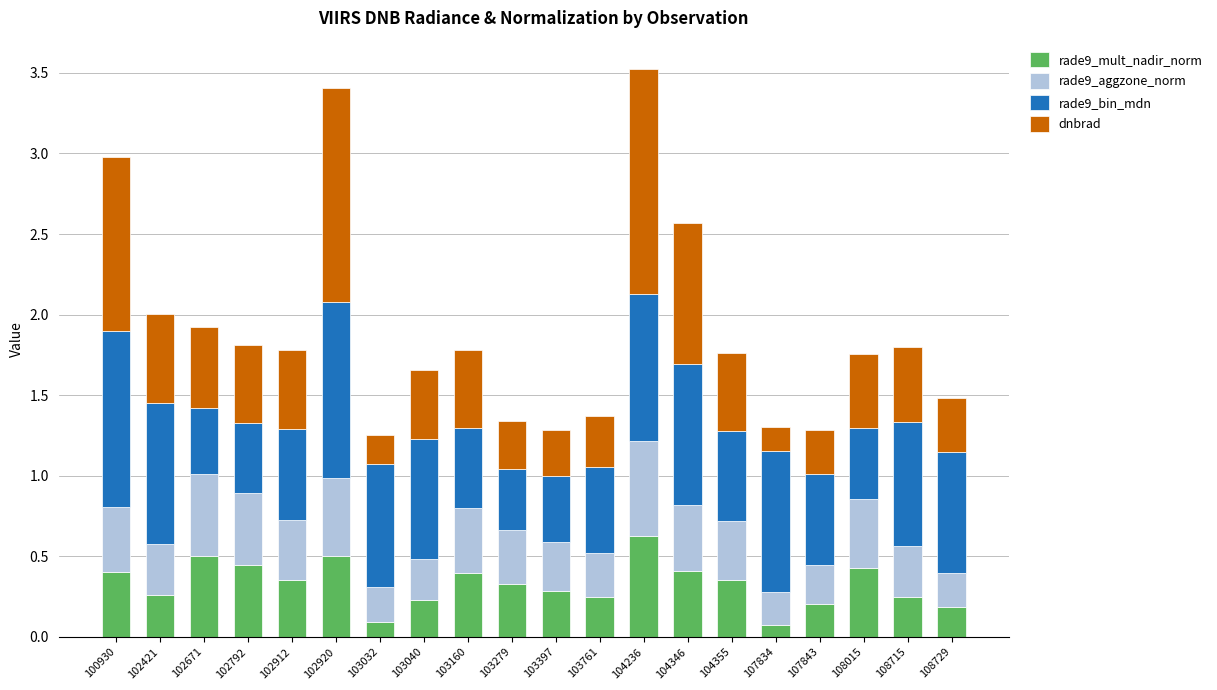

What is the total value across all series at 107843?

1.3